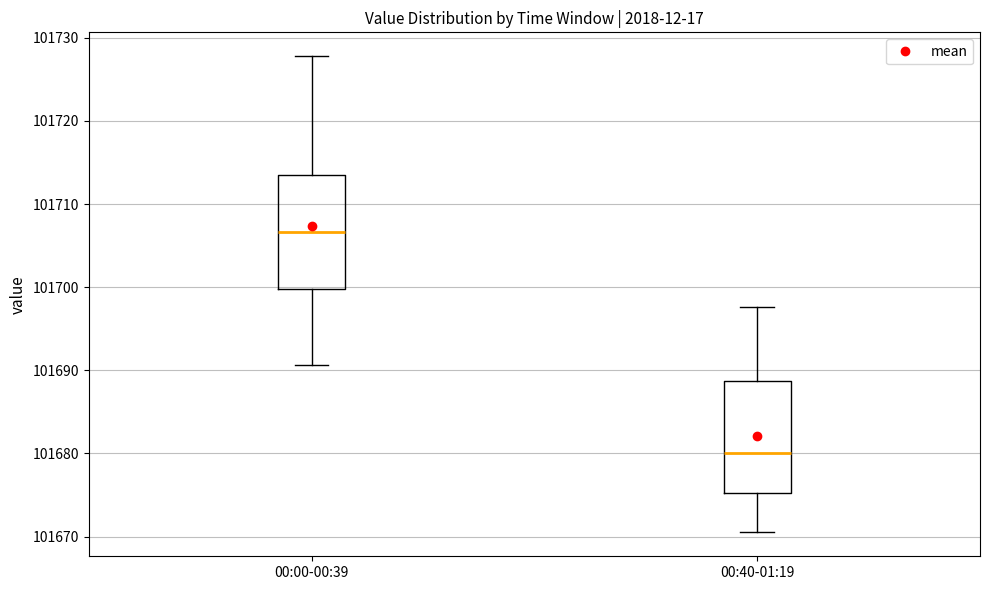

Where does the upper whisker of the box for 00:40-01:19 end on the y-axis? The values are not printed on the chart, so give them approximately, as read against the axis.

101698